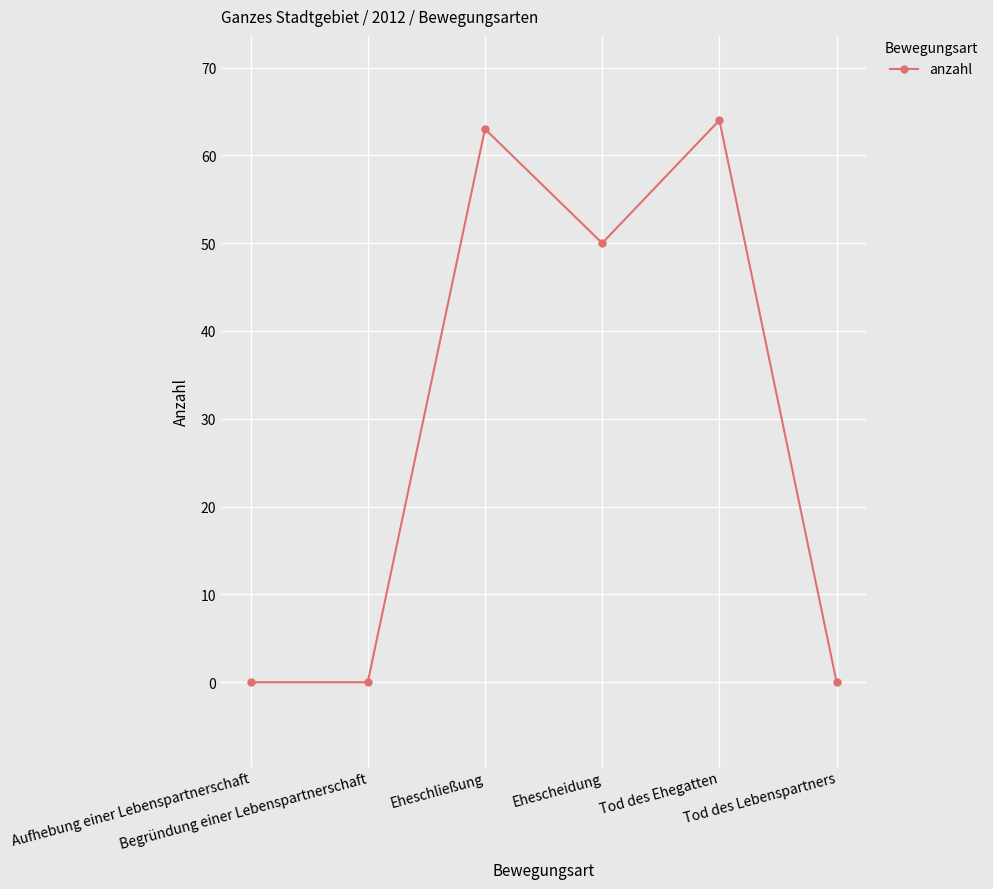

What is the difference between the second highest and second lowest values?

63